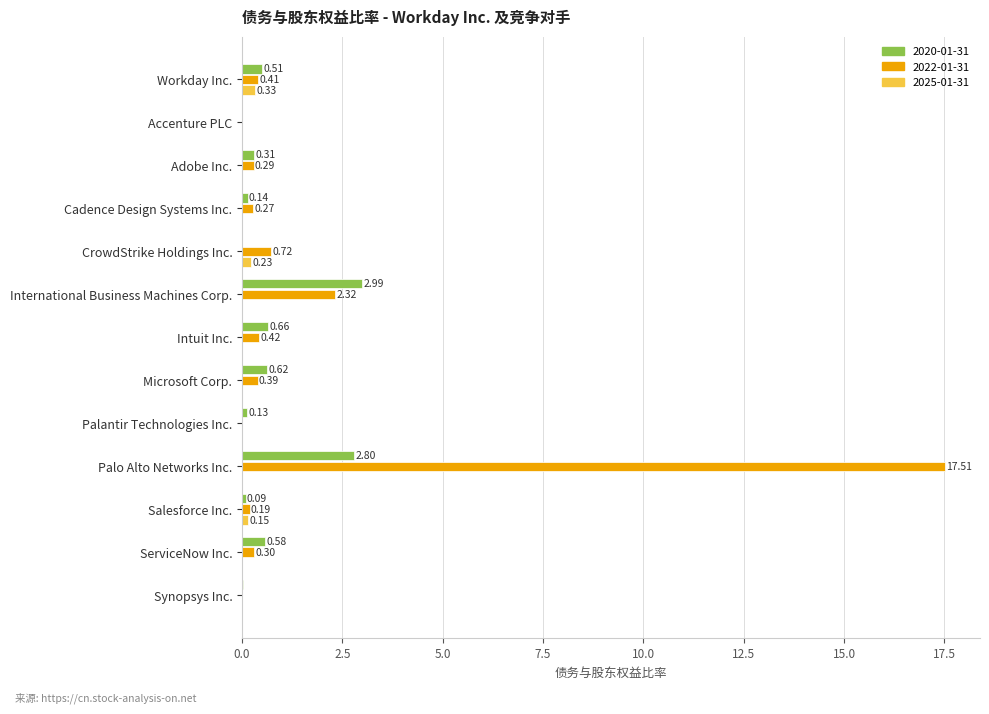

Which label corresponds to the largest value in the chart?

Palo Alto Networks Inc.